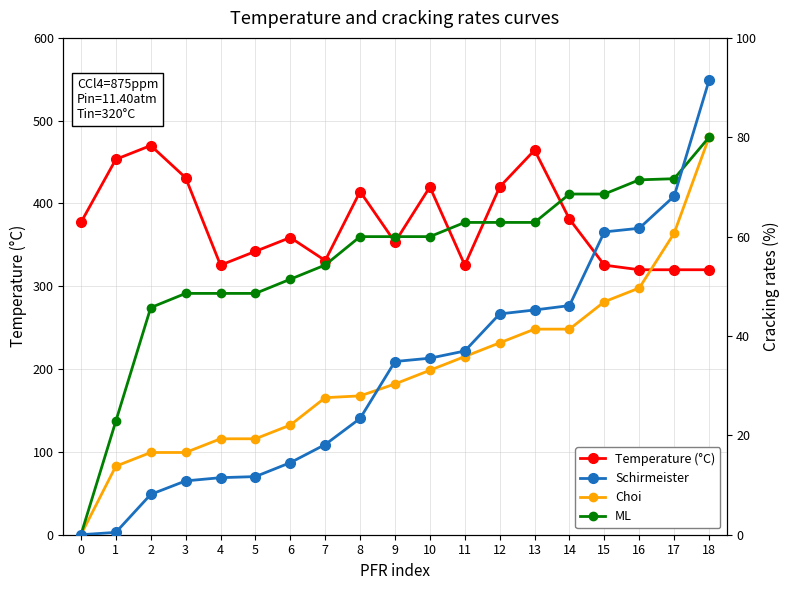

Which series ends up on top after the final intersection of ML and Schirmeister?

Schirmeister